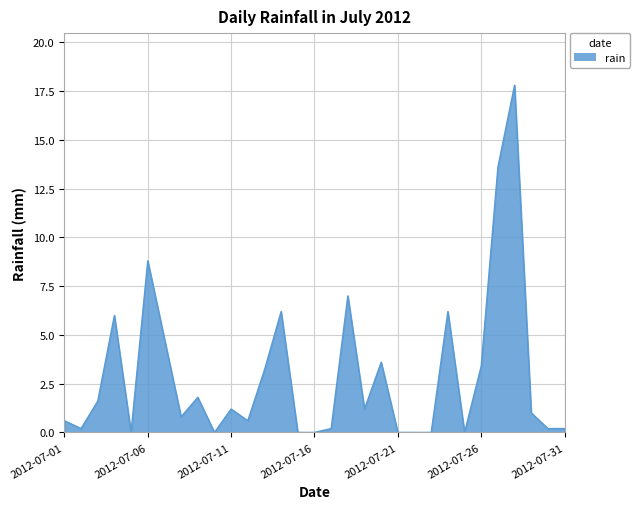

What is the difference between the second highest and minimum values?

13.6